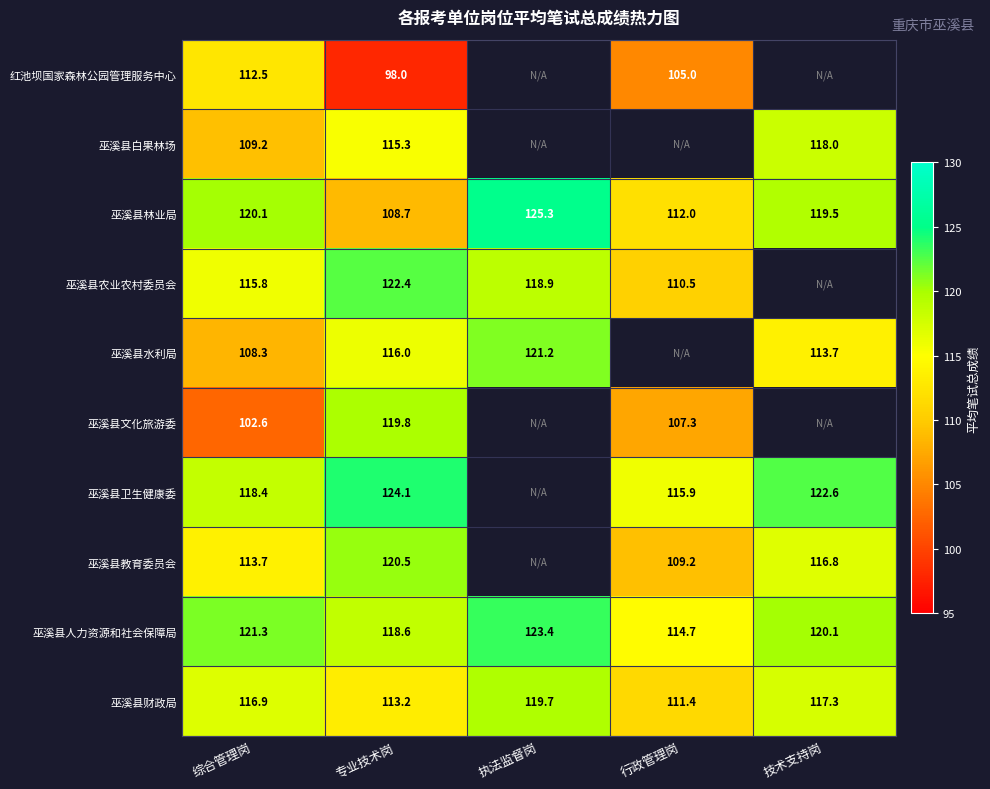

At 综合管理岗, list the series in order from largest to smallest.

巫溪县人力资源和社会保障局, 巫溪县林业局, 巫溪县卫生健康委, 巫溪县财政局, 巫溪县农业农村委员会, 巫溪县教育委员会, 红池坝国家森林公园管理服务中心, 巫溪县白果林场, 巫溪县水利局, 巫溪县文化旅游委